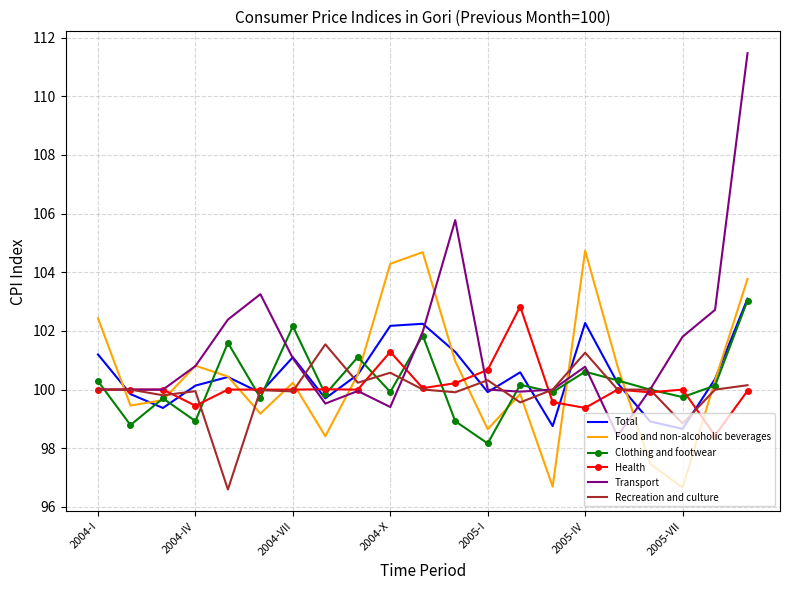

How many interior local valleys does the Food and non-alcoholic beverages series have?

6